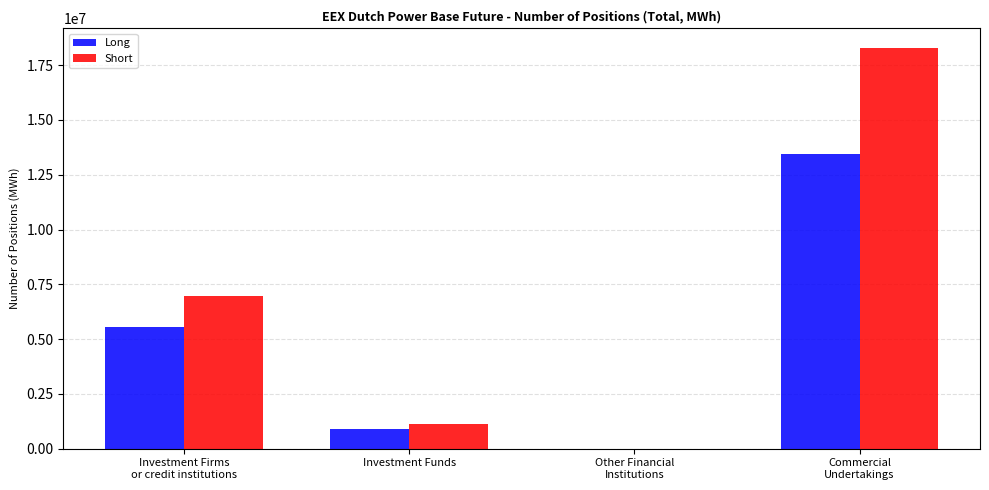

Read the Long value at Investment Firms
or credit institutions.

5536338